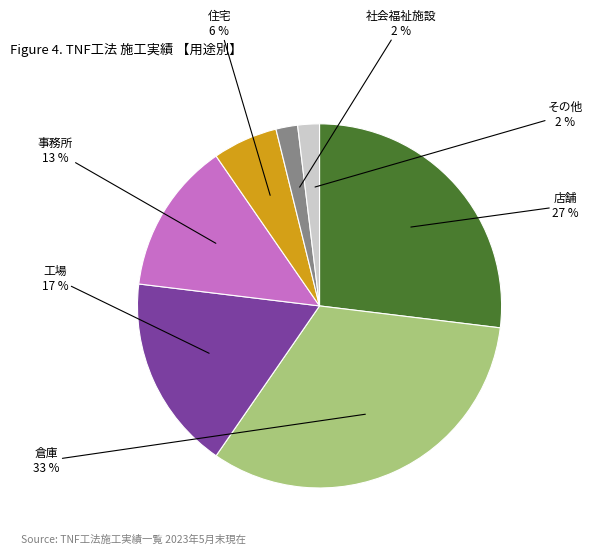

To the nearest percent, what is the average slice percentage?

14%